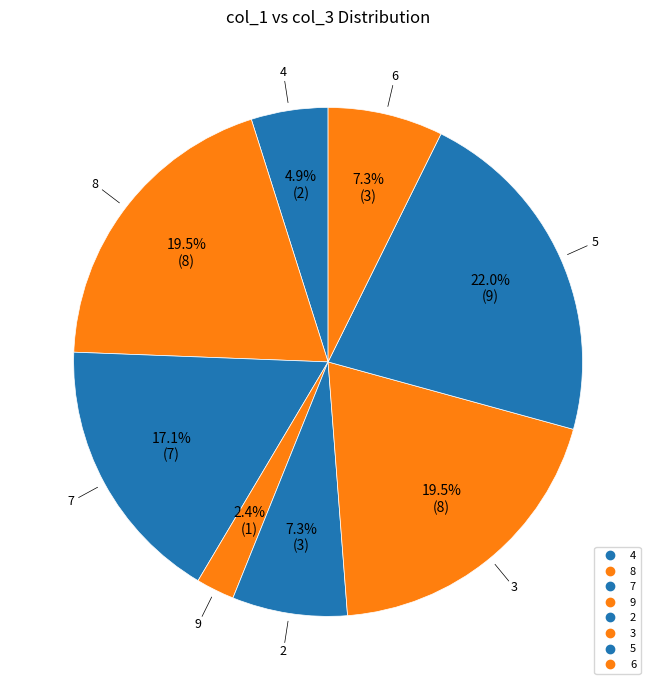

What is the smallest slice in the pie chart?

9